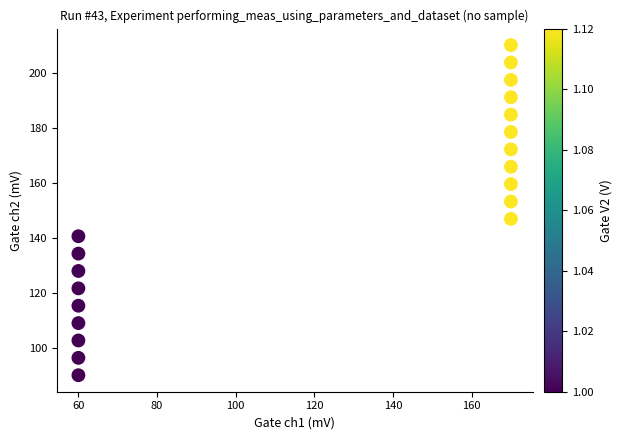

What is the range of Y values (max minus min)?

120.0